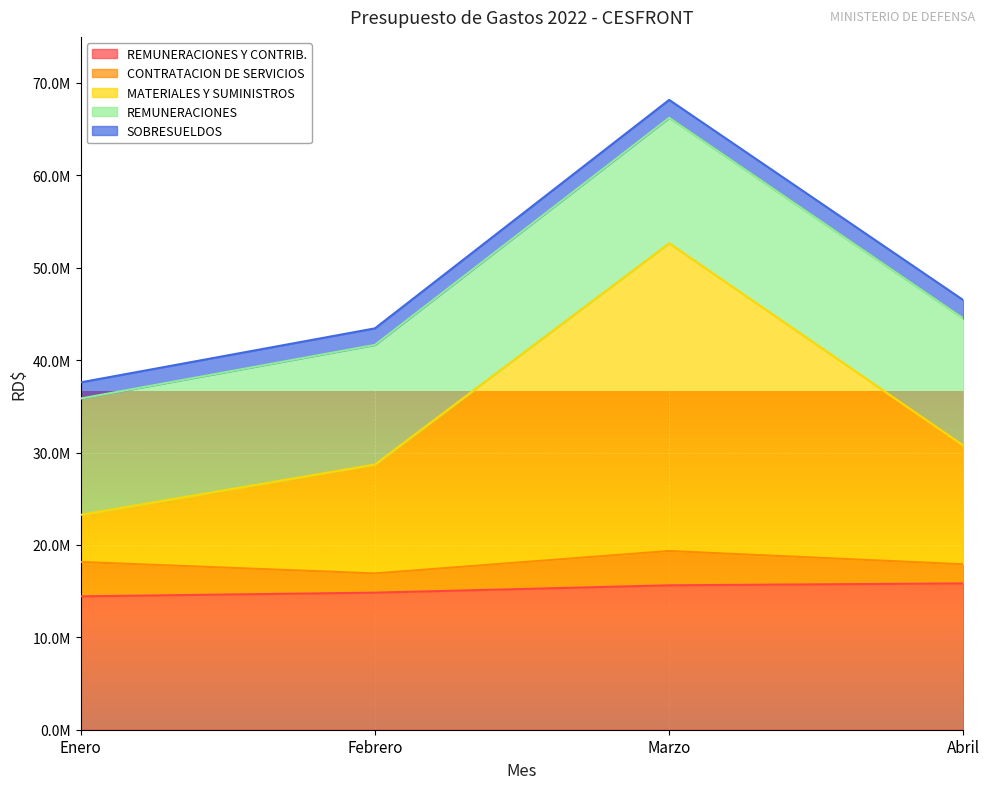

Reading right to left, transcribe all the data shown in this chart.

REMUNERACIONES Y CONTRIB.: Abril=15836712.2	Marzo=15628105.2	Febrero=14833548.4	Enero=14434000.5
CONTRATACION DE SERVICIOS: Abril=2067549.2	Marzo=3712561.8	Febrero=2084525.9	Enero=3719591.4
MATERIALES Y SUMINISTROS: Abril=12844465.2	Marzo=33295207.0	Febrero=11785142.8	Enero=5099826.8
REMUNERACIONES: Abril=13746772.5	Marzo=13582316.5	Febrero=12943853.5	Enero=12585140.5
SOBRESUELDOS: Abril=1987659.9	Marzo=1944545.2	Febrero=1787988.8	Enero=1752394.2